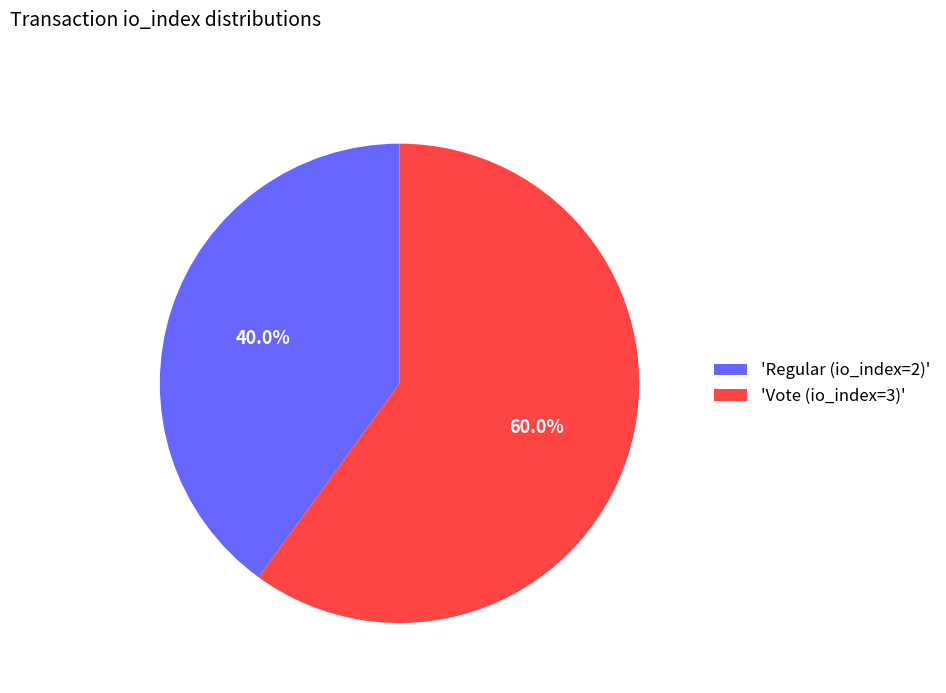

To the nearest percent, what is the difference between the largest and smallest slice percentages?

20%